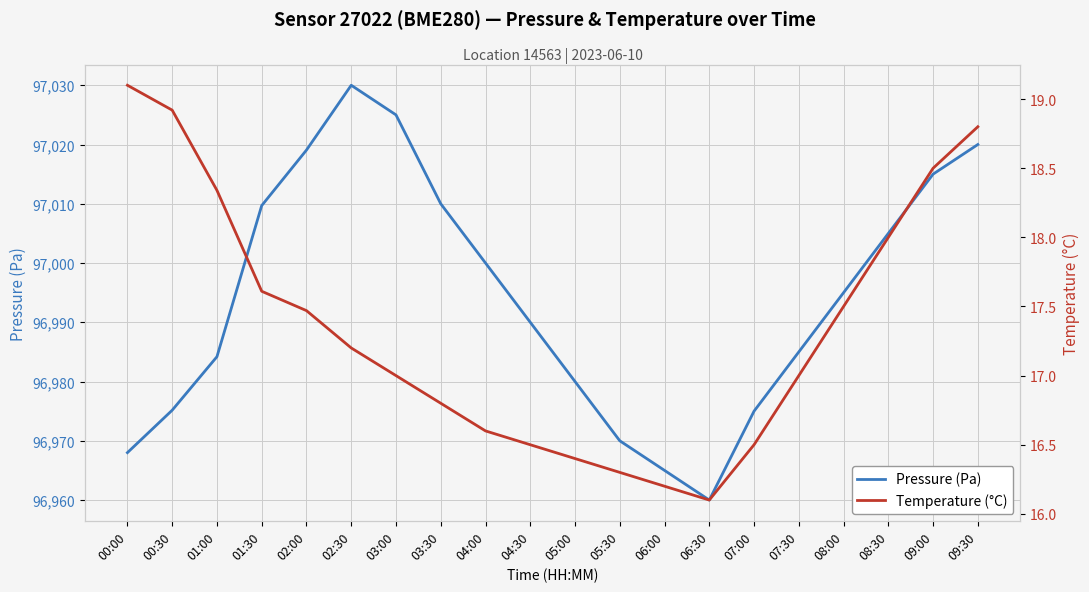

What is the approximate value of Pressure (Pa) at 02:00?

97019.1